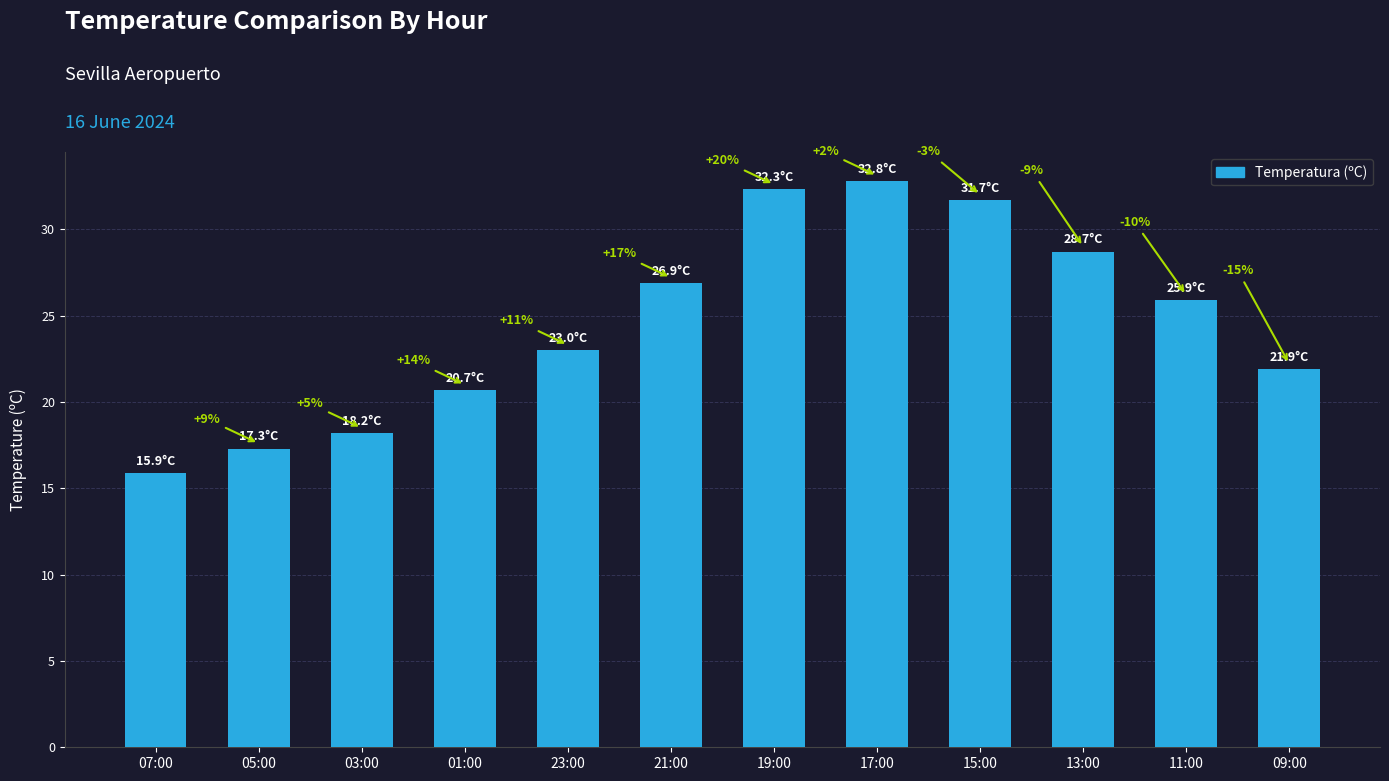

Which label corresponds to the largest value in the chart?

17:00